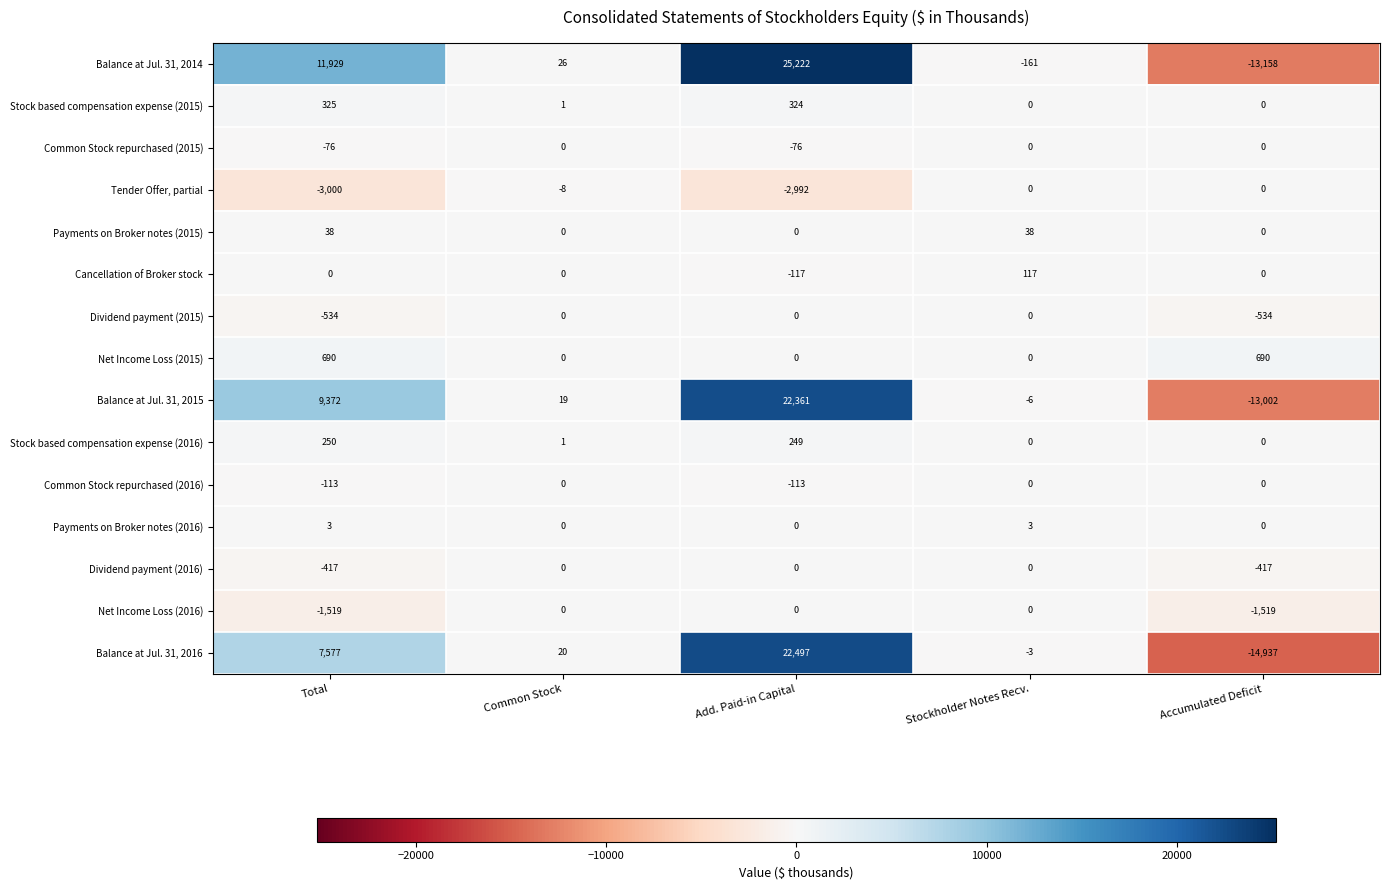

Count the number of categories in the chart.

5